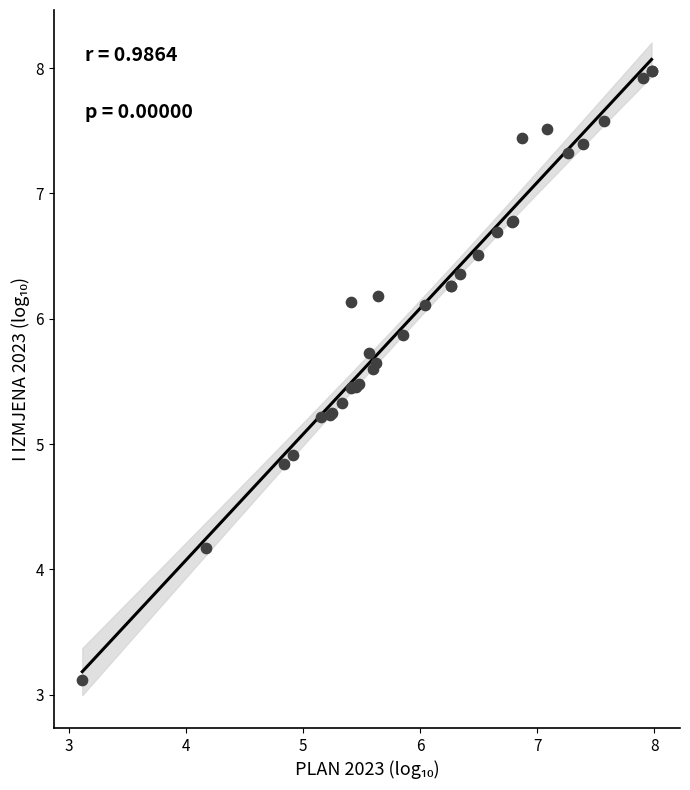

What Y value in the scatter plot is closest to 5?

4.9